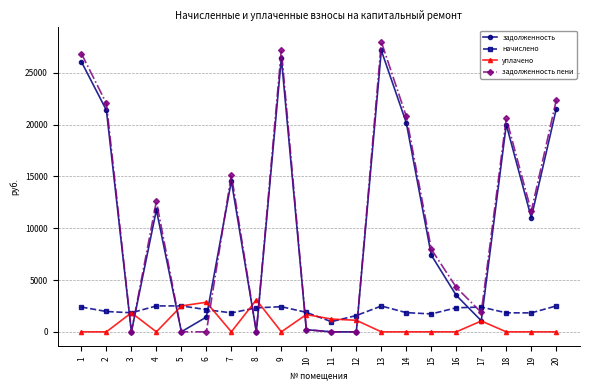

Is it true that задолженность пени equals 0.0 at 12?

True